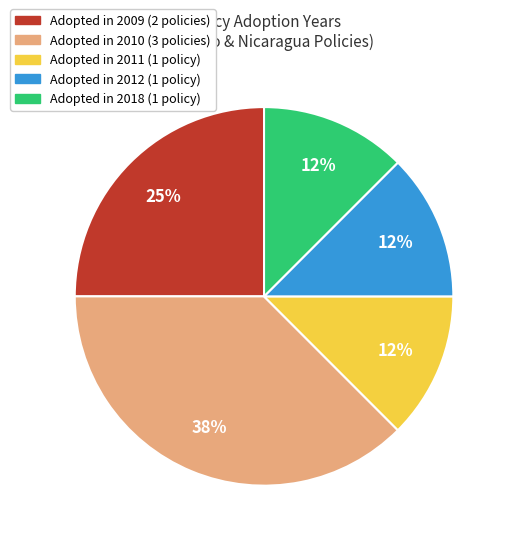

Does any single category account for the majority?

No